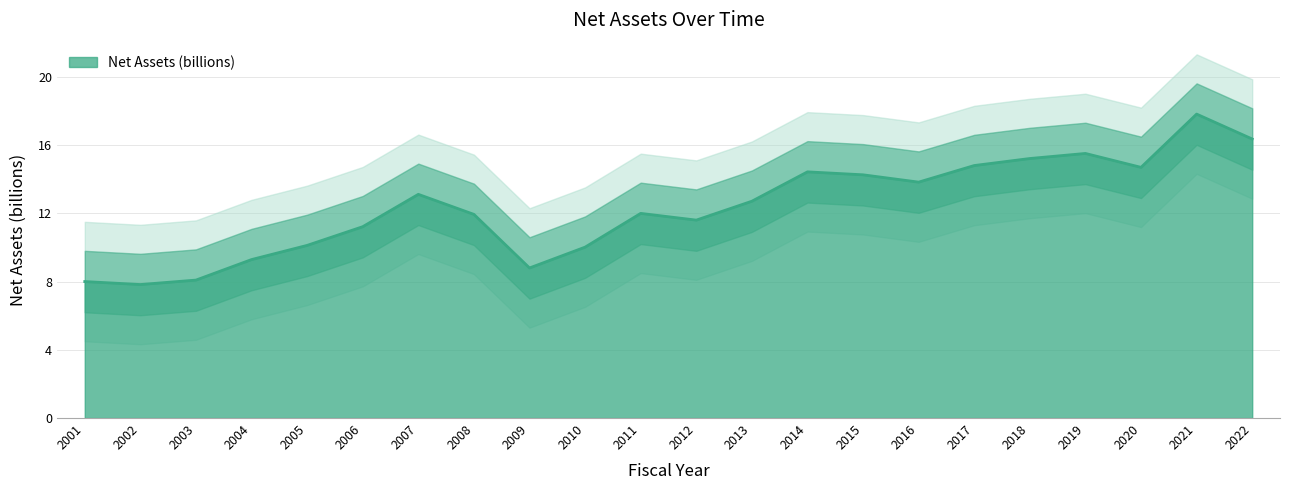

List the labels in order of value, largest first.

2021, 2022, 2019, 2018, 2017, 2020, 2014, 2015, 2016, 2007, 2013, 2011, 2008, 2012, 2006, 2005, 2010, 2004, 2009, 2003, 2001, 2002